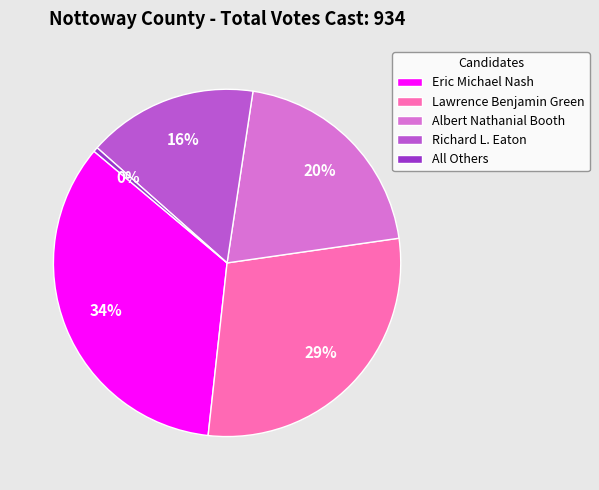

The Albert Nathanial Booth slice represents 20% of the pie. True or false?

True